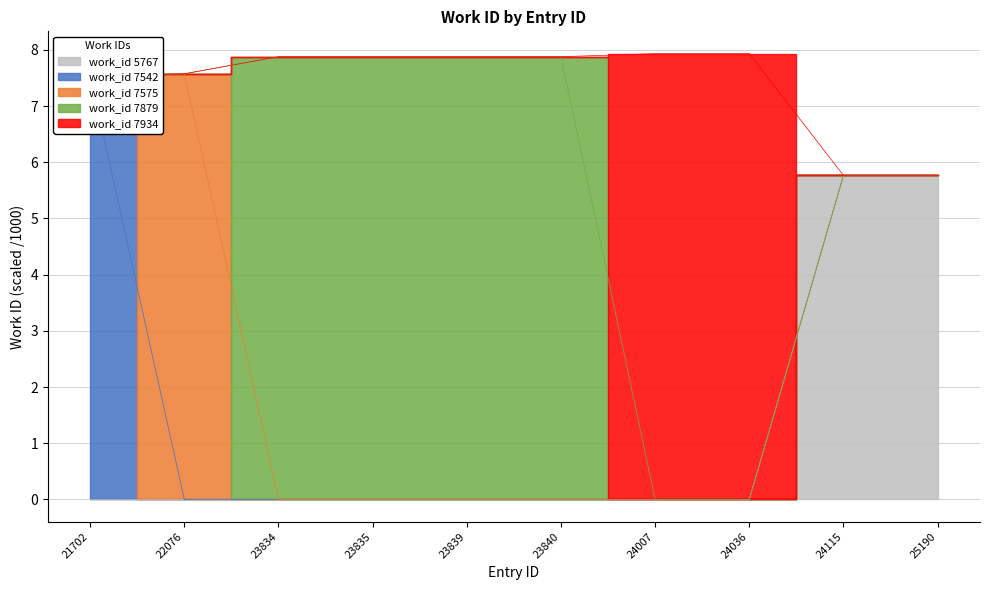

Which label corresponds to the largest value in the chart?

24007